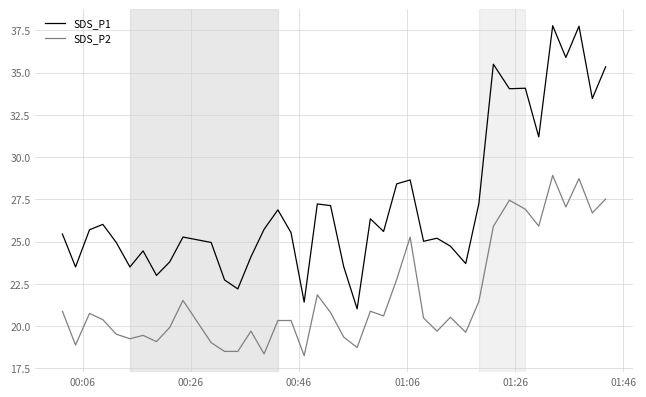

True or false: SDS_P1 and SDS_P2 cross at least once.

False